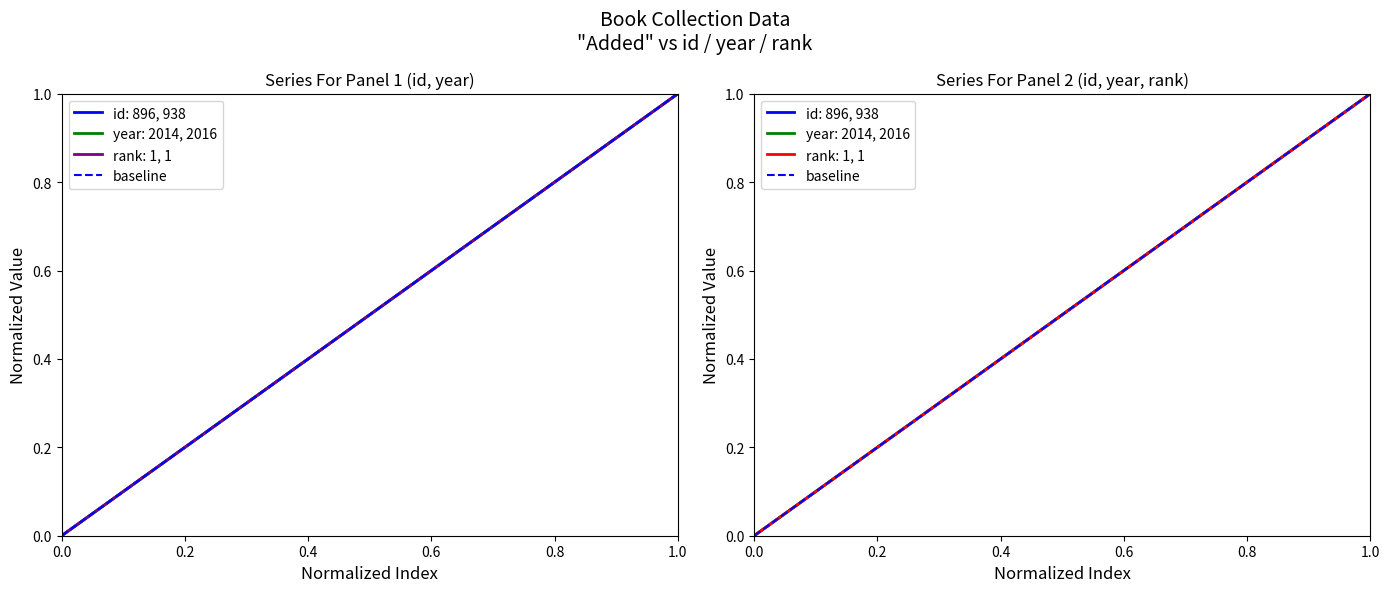

How many data points are less than 1?

1